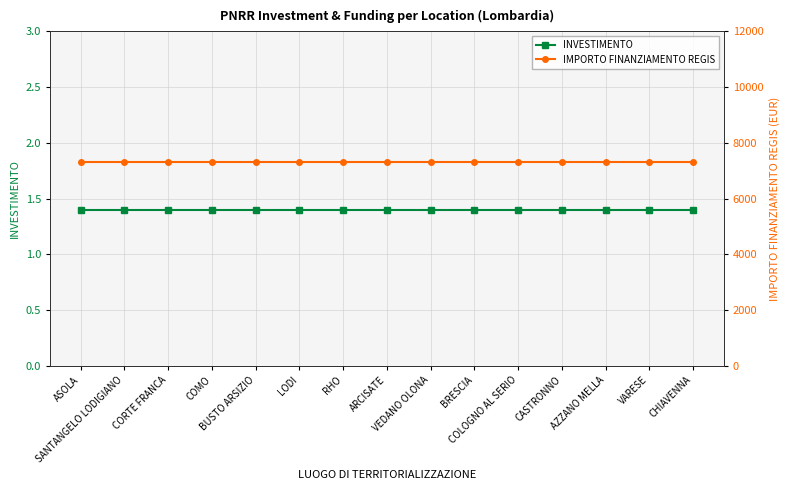

What is the spread (max minus min) of values at VARESE?

7299.6